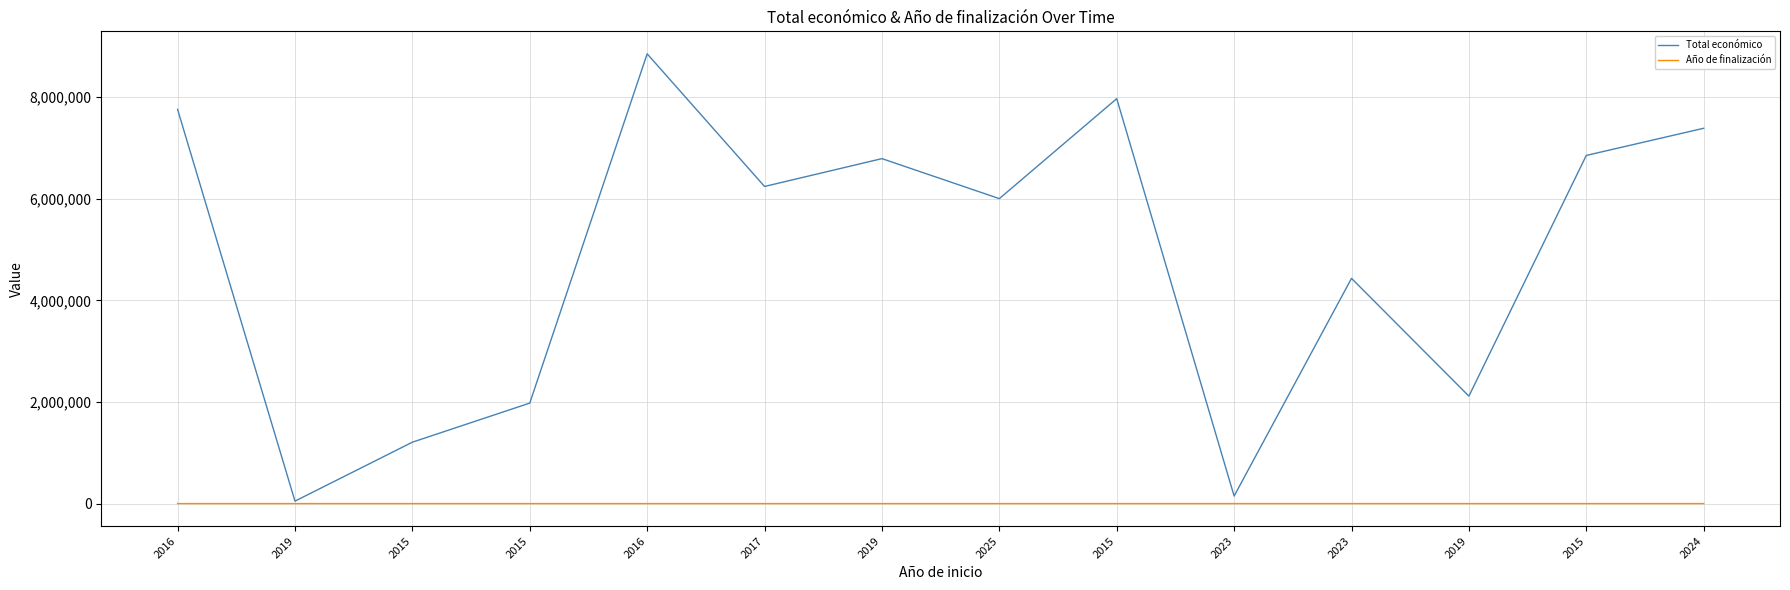

At which category is the sum across all series the highest?

2016